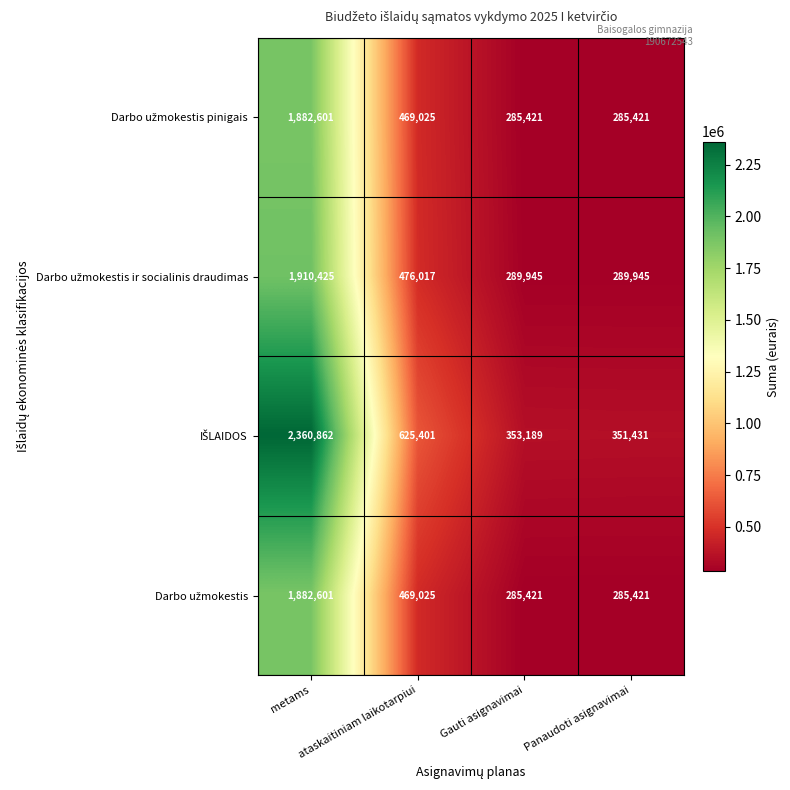

What is the greatest value displayed?

2360862